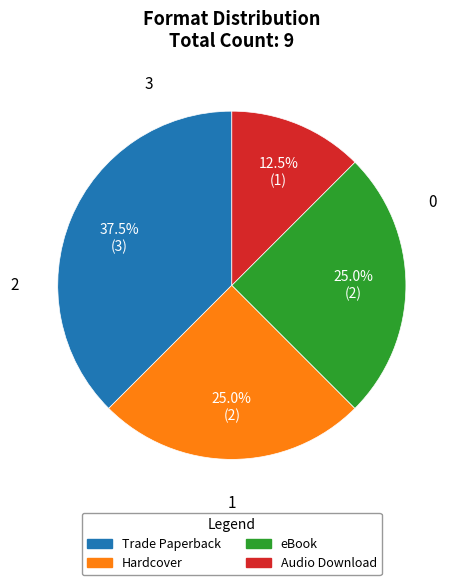

Which category has the biggest portion of the pie?

Trade Paperback